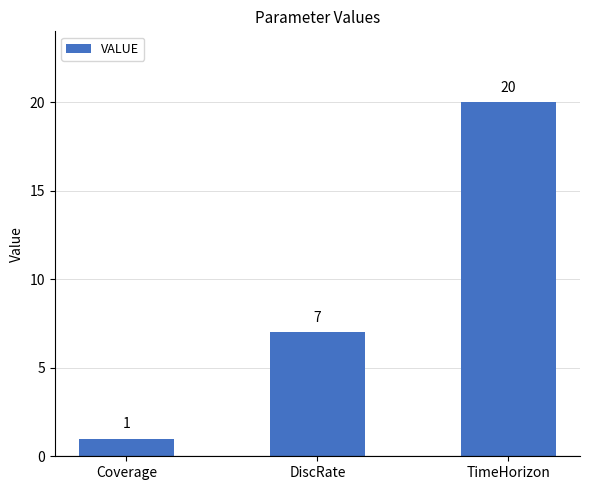

Reading right to left, transcribe all the data shown in this chart.

20	7	1